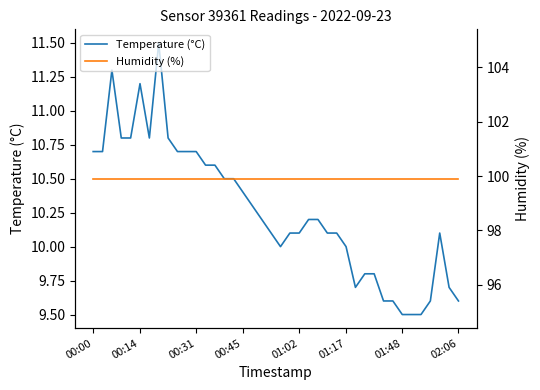

True or false: Humidity (%) and Temperature (°C) intersect in this chart.

False